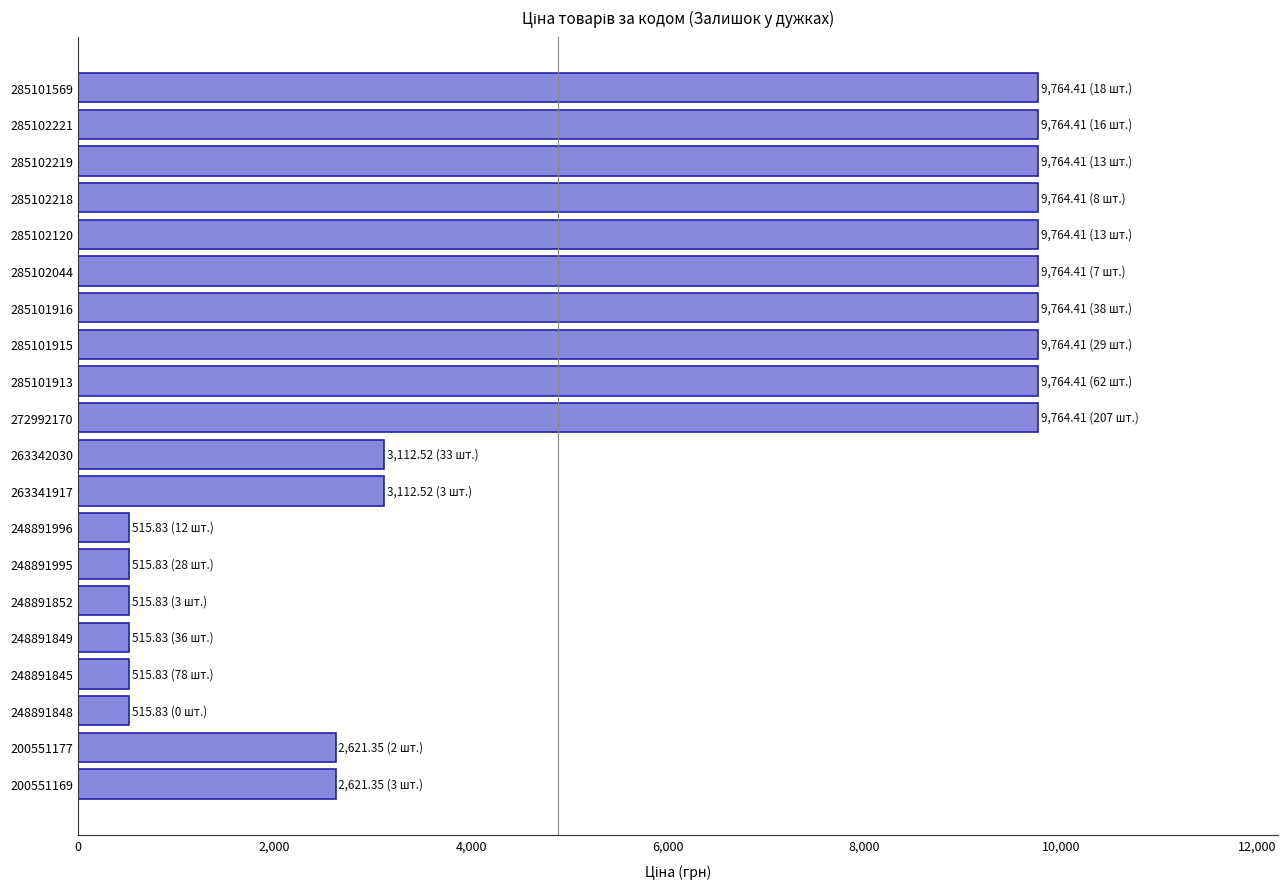

What is the average value?

5610.3